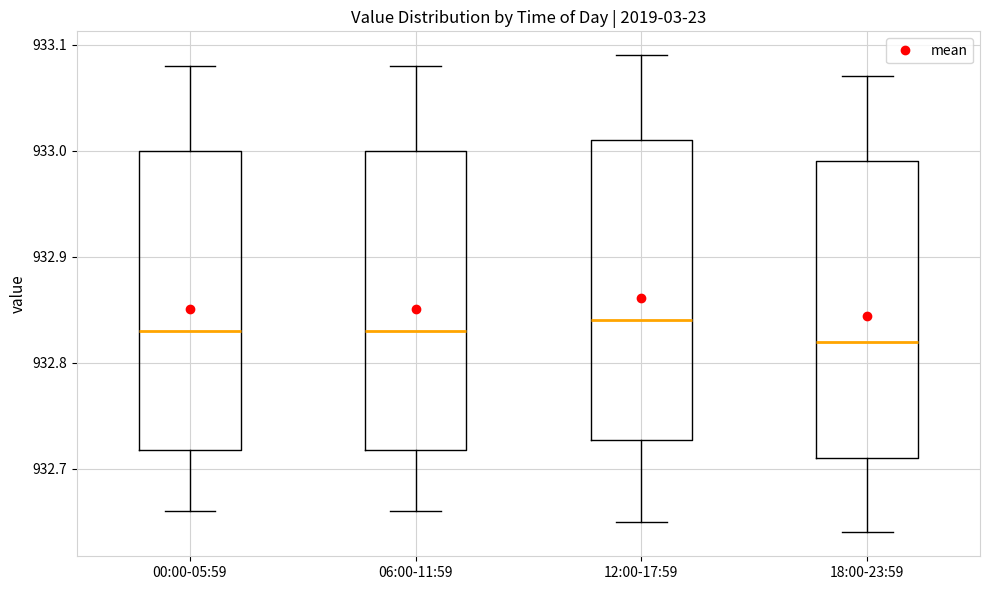

Where does the median line of the box for 06:00-11:59 sit on the y-axis? The values are not printed on the chart, so give them approximately, as read against the axis.

932.83